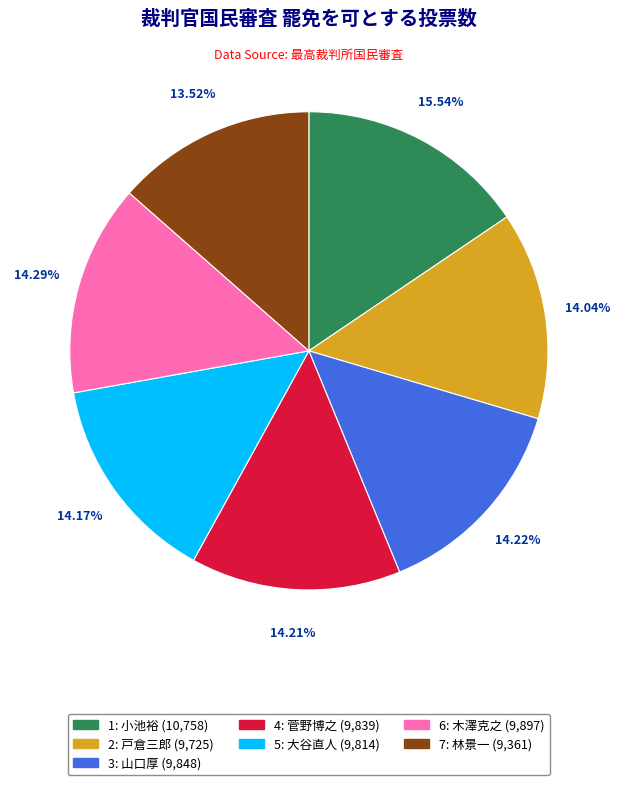

To the nearest percent, what is the difference between the largest and smallest slice percentages?

2%